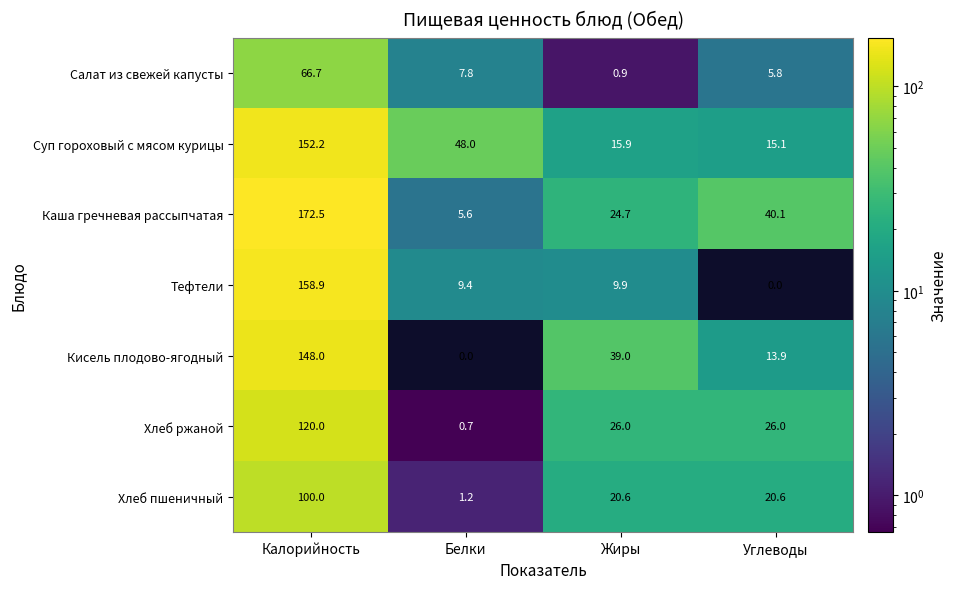

What is the difference between the Каша гречневая рассыпчатая values at Белки and Углеводы?

34.5